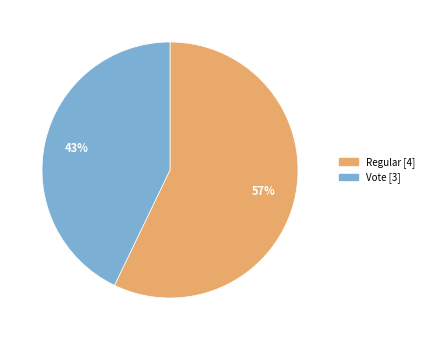

Is the sum of Vote and Regular greater than half?

Yes